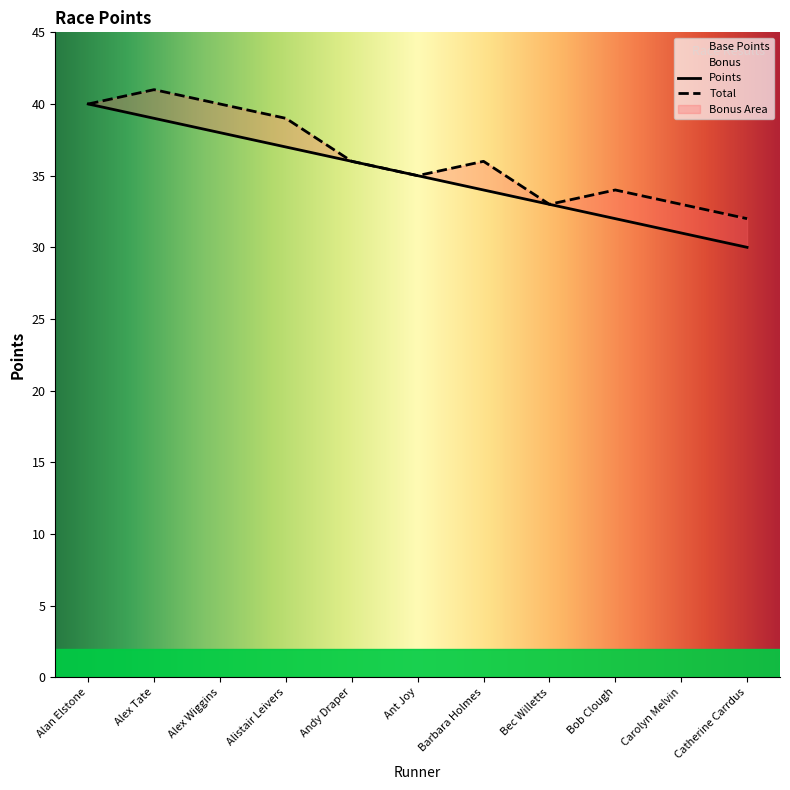

What is the label of the 11th point from the left?

Catherine Carrdus